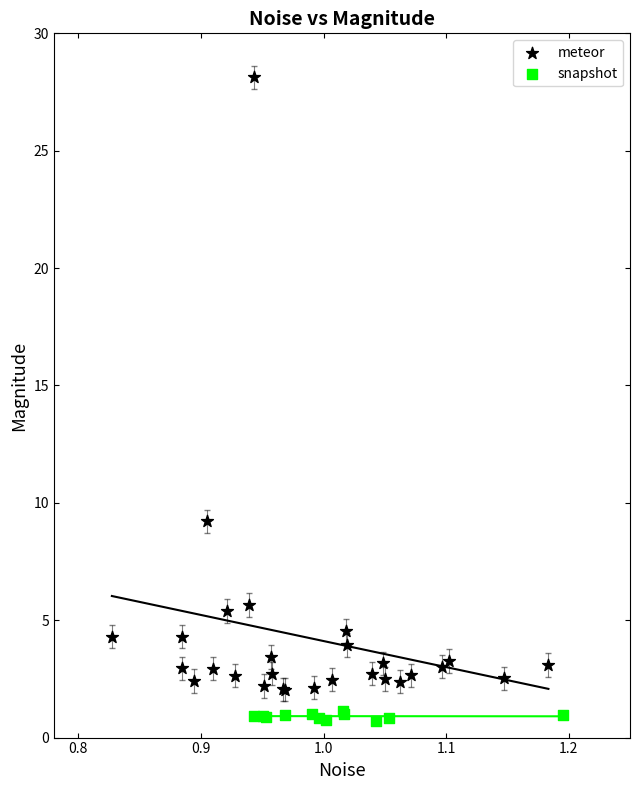

Which series has the largest Y range (max minus min)?

meteor